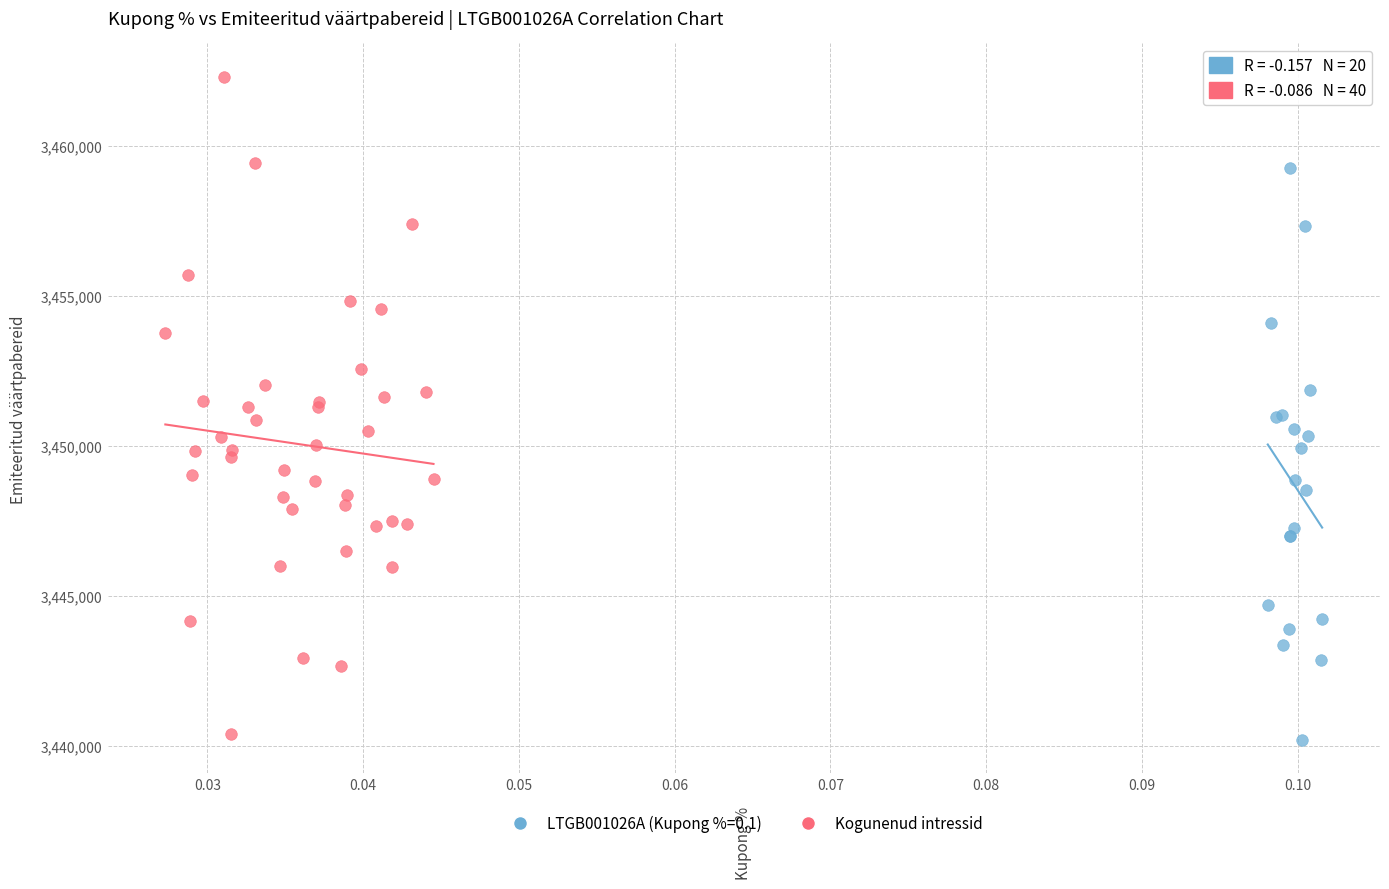

Which series reaches the maximum Y coordinate?

Kogunenud intressid